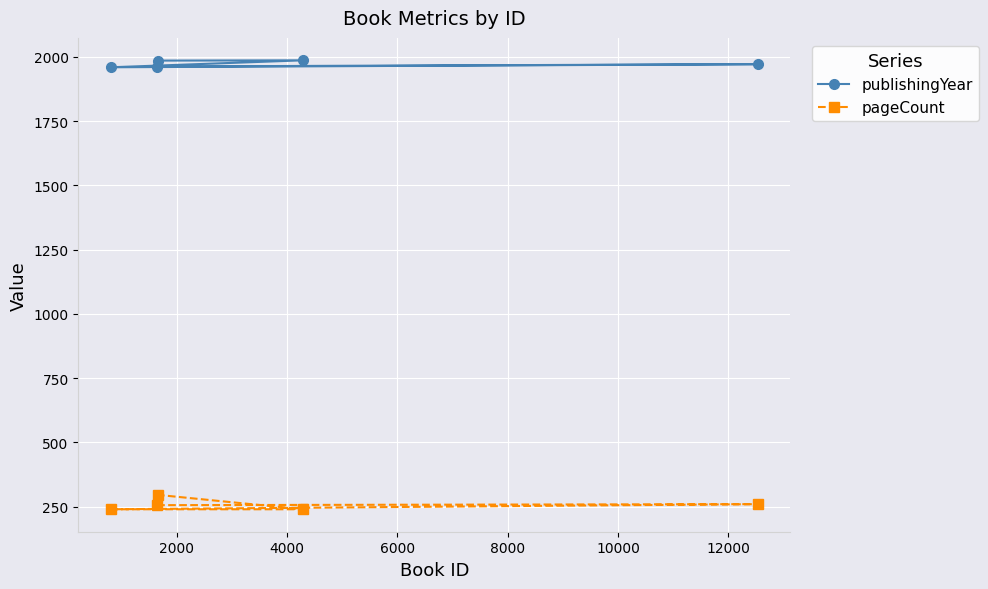

At how many categories does at least one series exceed 1222?

5